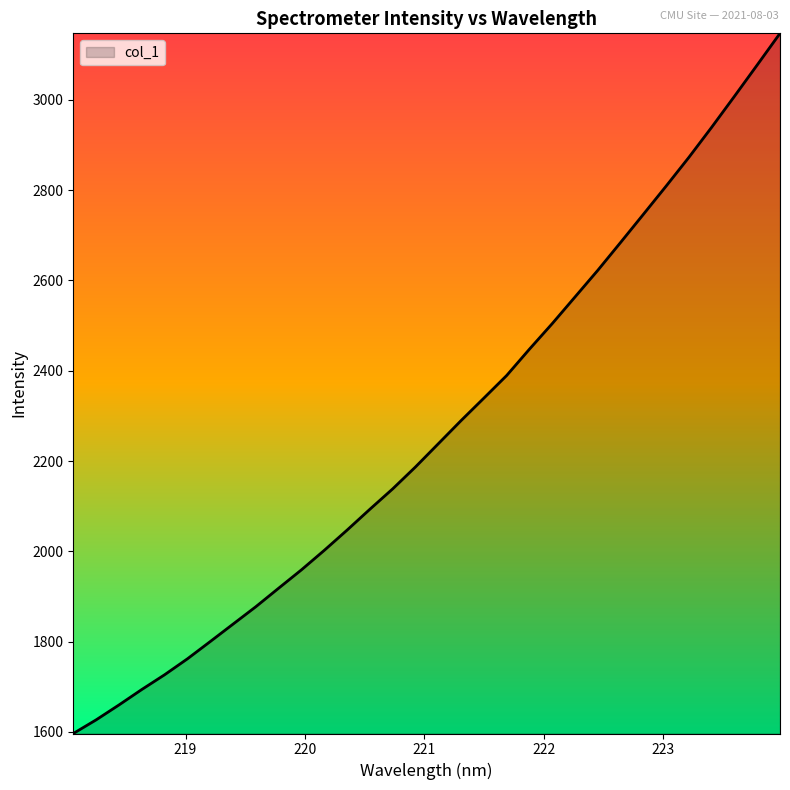

What is the greatest value displayed?

3147.4